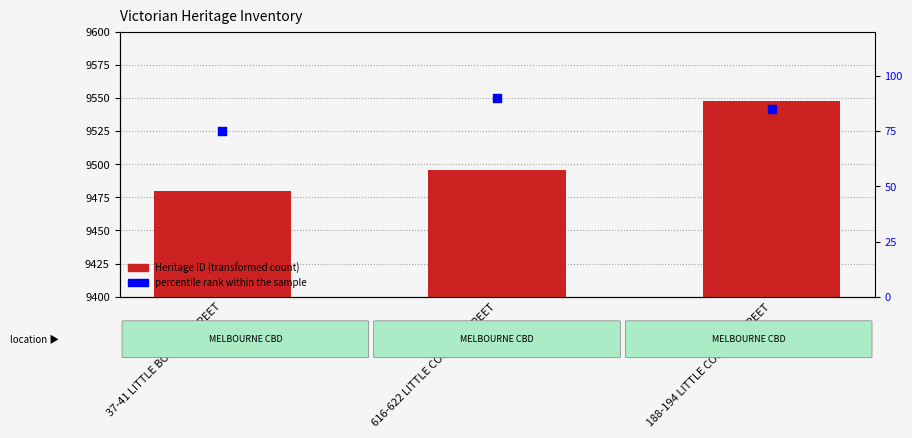

Which series has the largest total across all categories?

Heritage ID